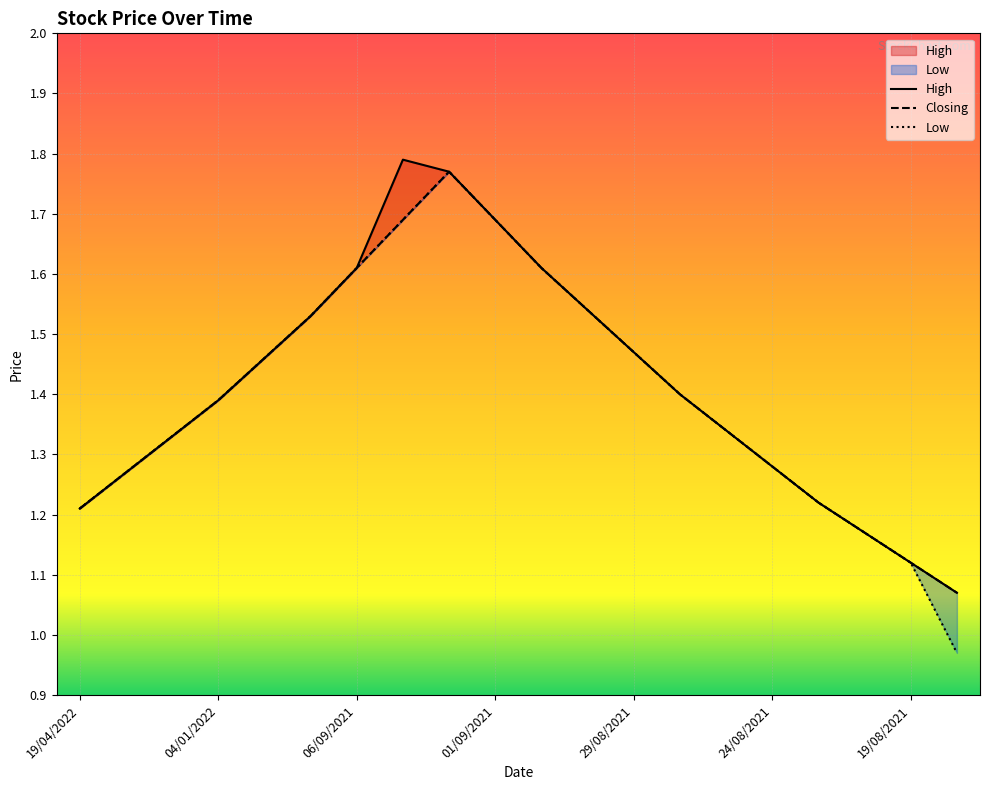

True or false: Low and Closing intersect in this chart.

False